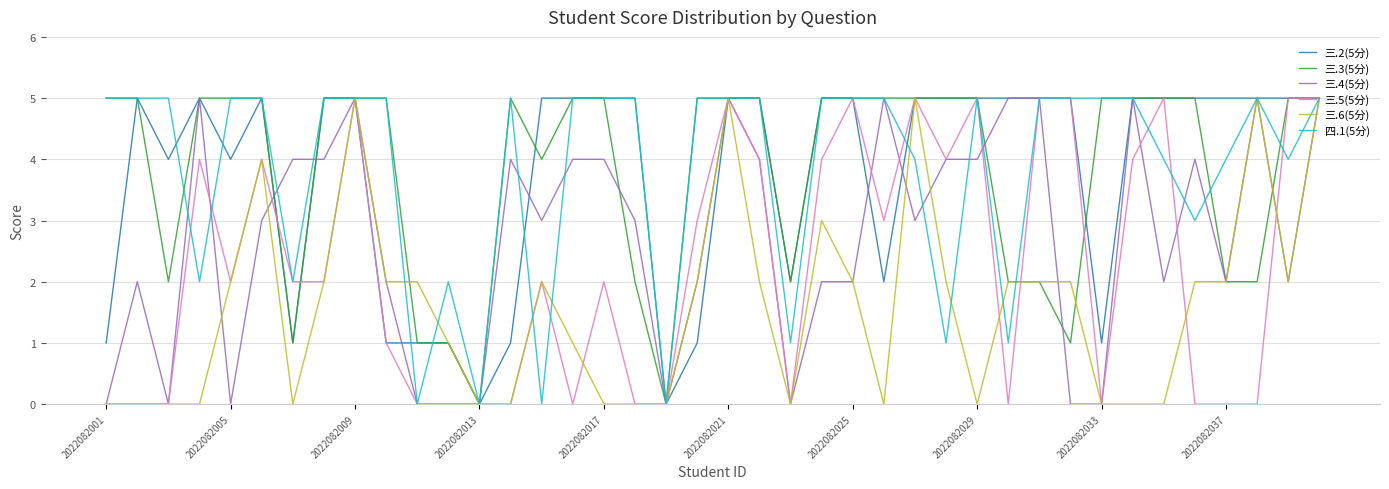

What is the maximum value shown in the chart?

5